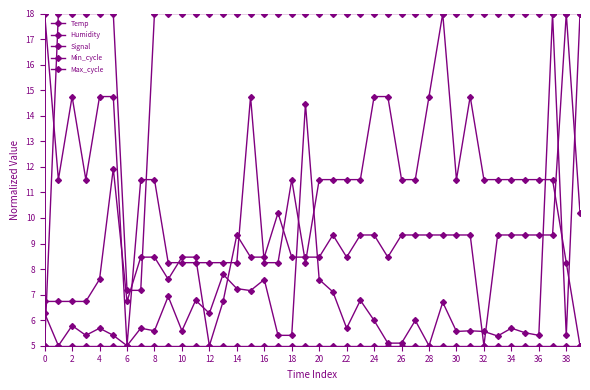

Count the number of data series in this chart.

5